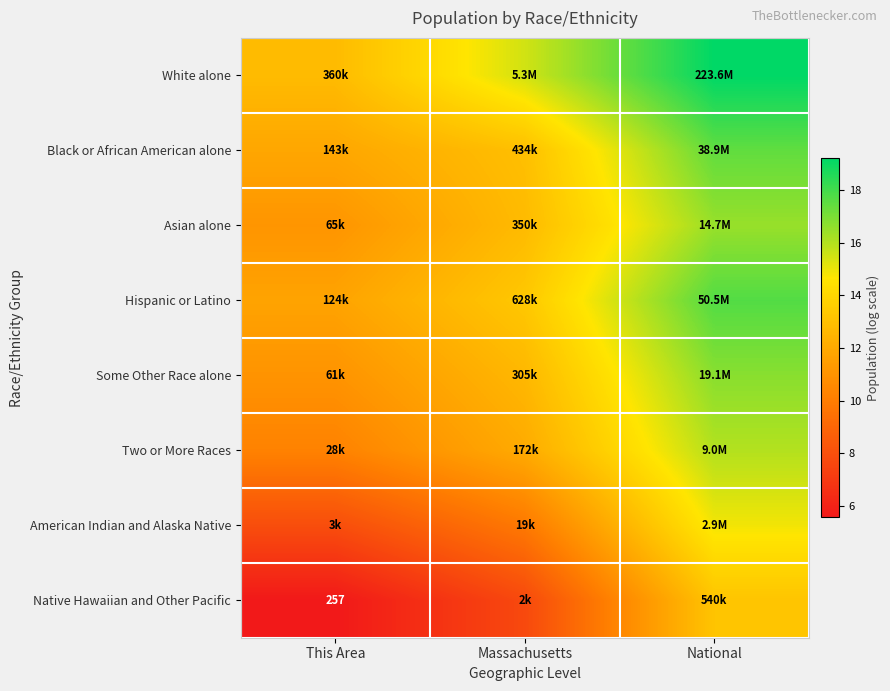

What is the minimum value for Native Hawaiian and Other Pacific?

5.6